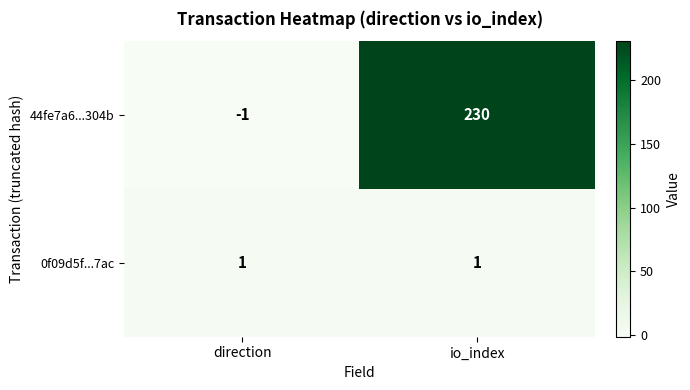

Which category has the highest value across all series?

io_index